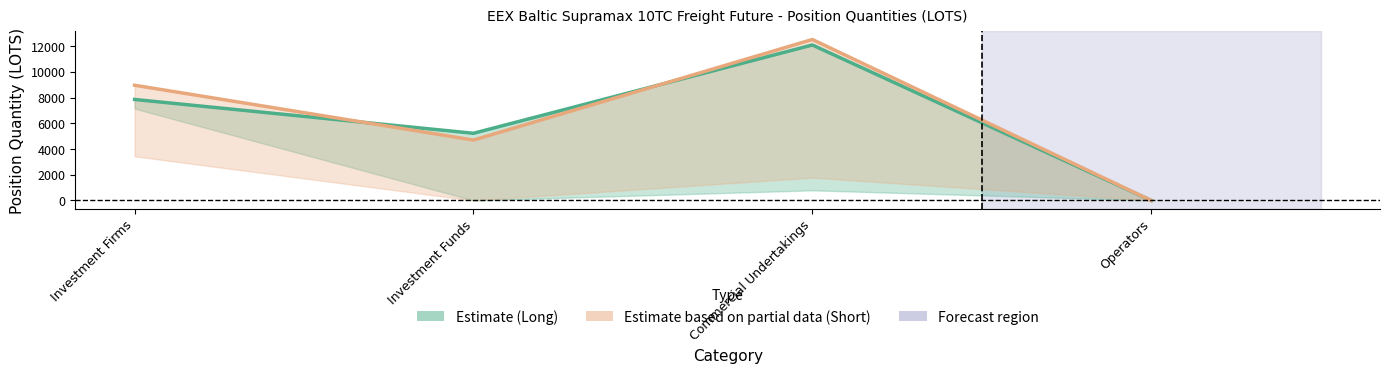

Count the number of categories in the chart.

4